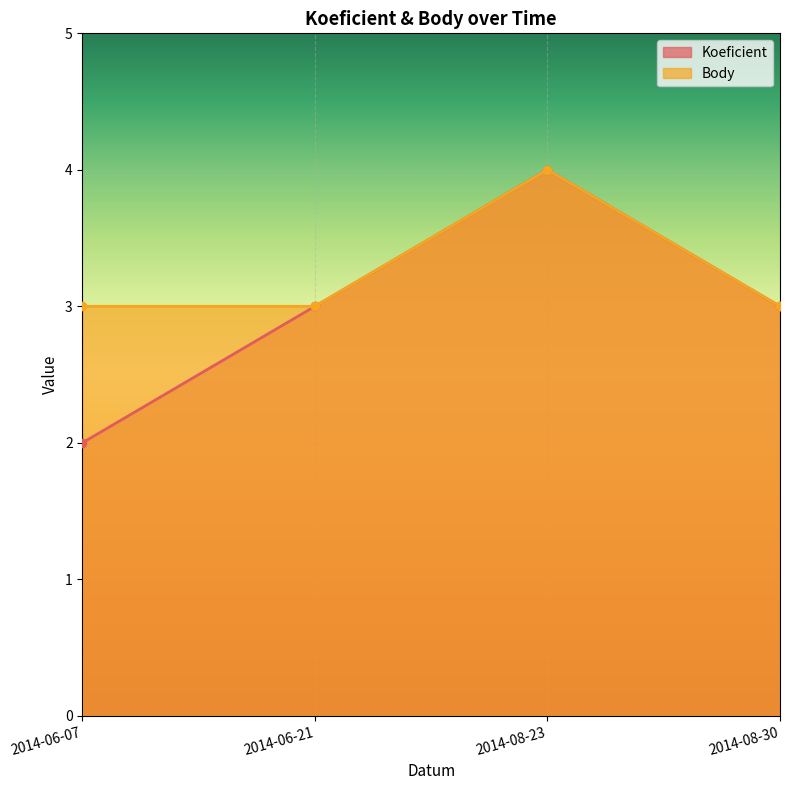

Does the chart display data point markers on the line(s)?

Yes